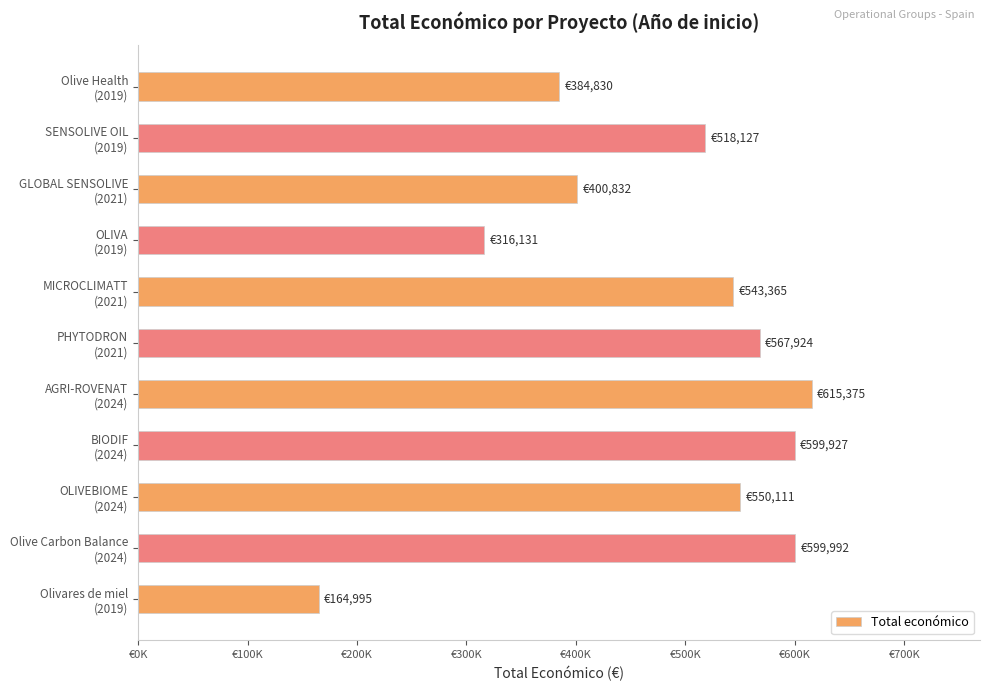

What is the smallest value displayed?

164995